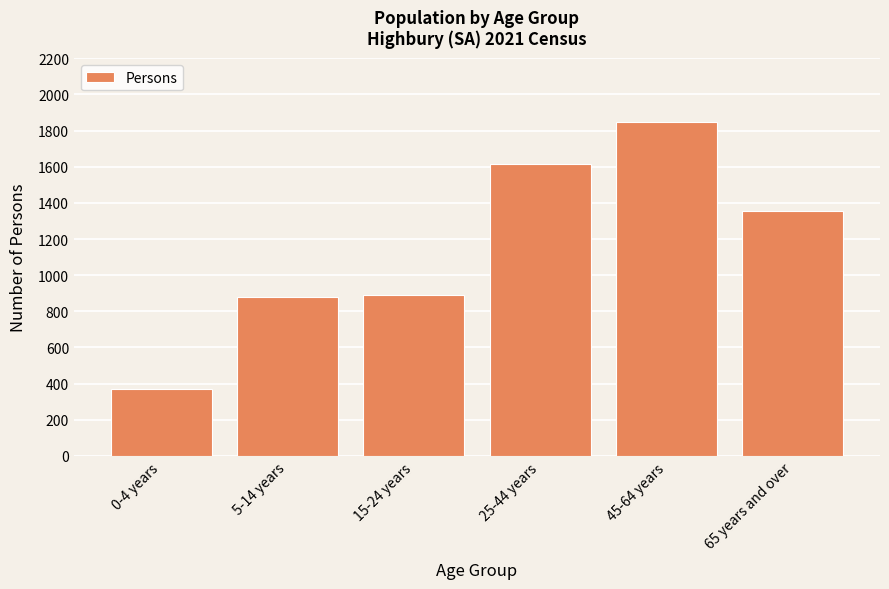

Reading left to right, transcribe all the data shown in this chart.

370	877	891	1615	1847	1357